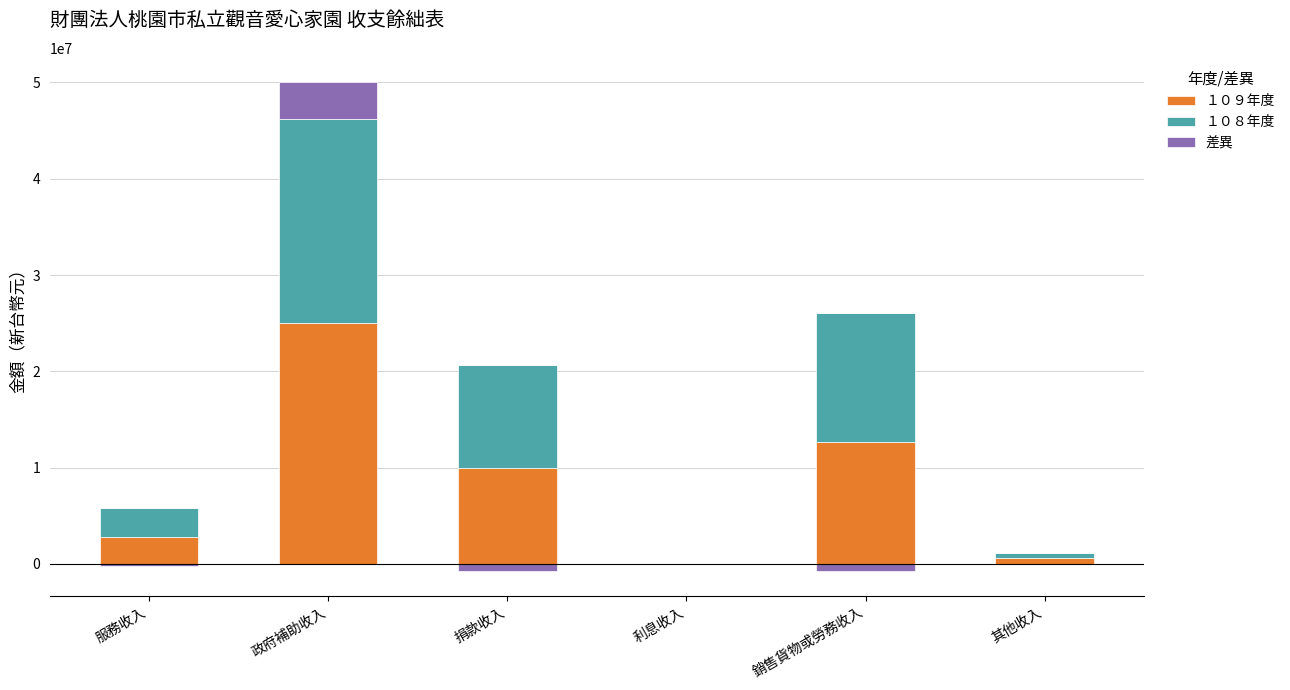

What is the maximum value shown in the chart?

25007097